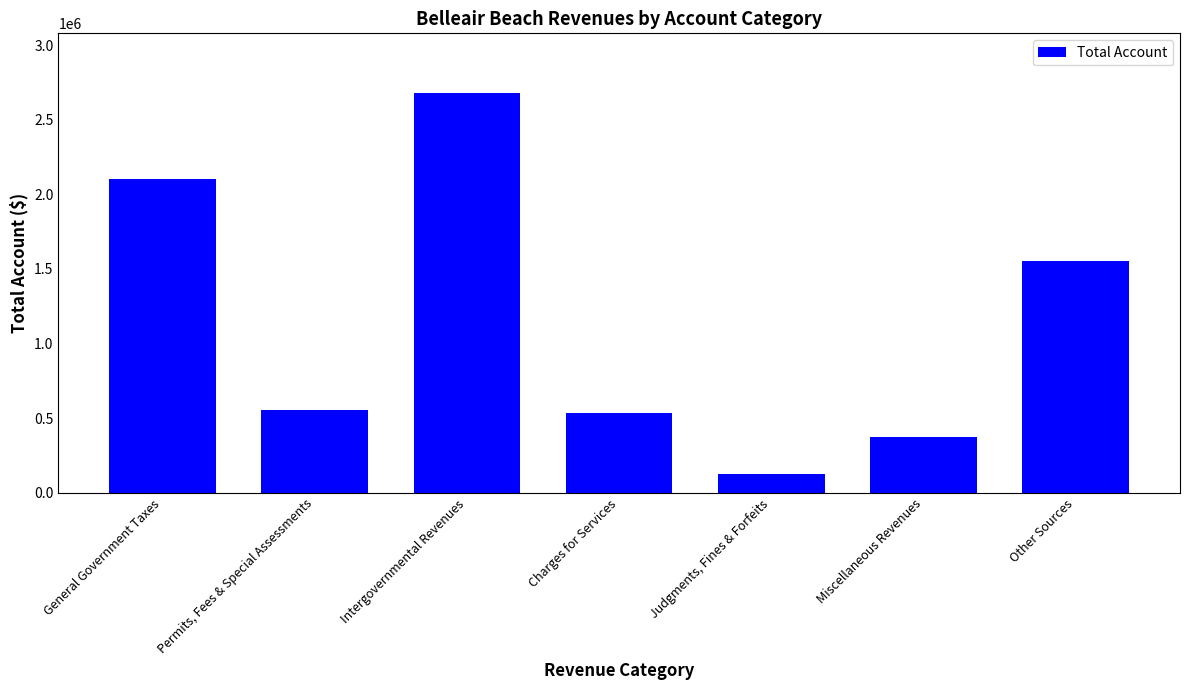

What is the change in value from Intergovernmental Revenues to Judgments, Fines & Forfeits?

-2557407